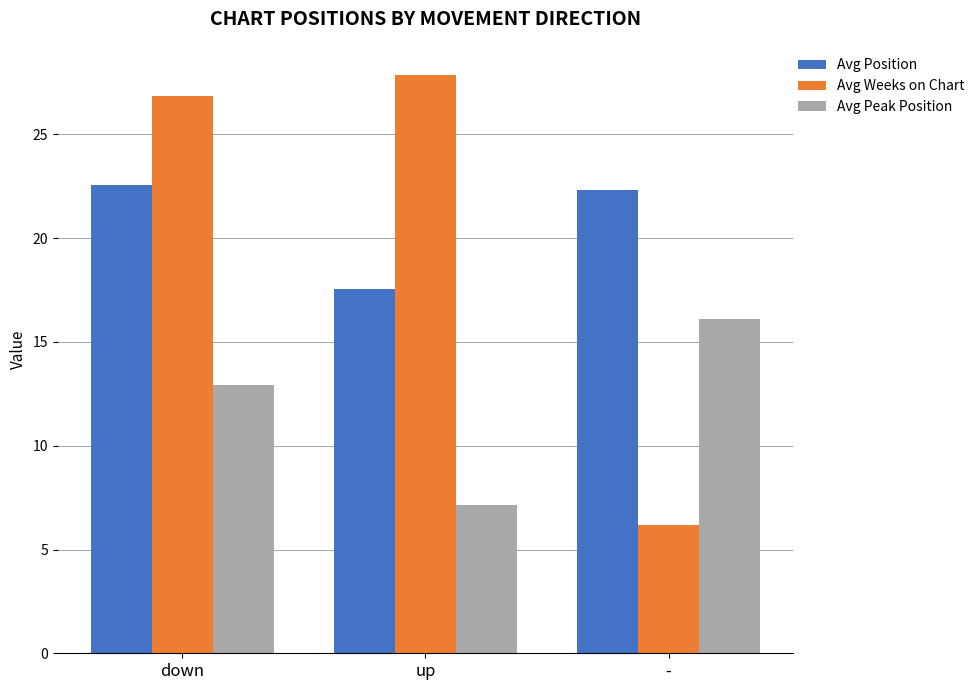

Where does the Avg Weeks on Chart series first go above 26?

down